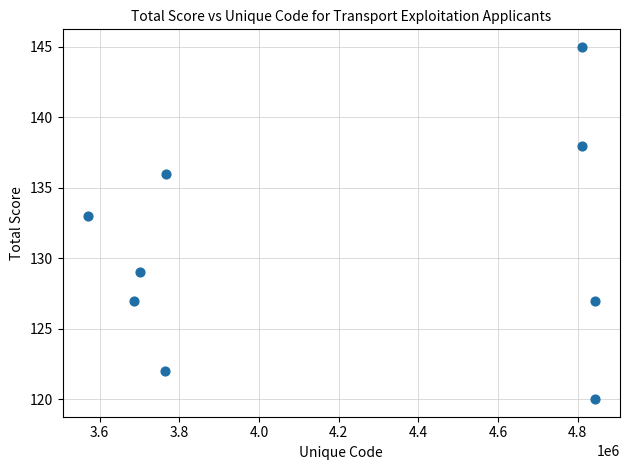

What is the average X value?

4198848